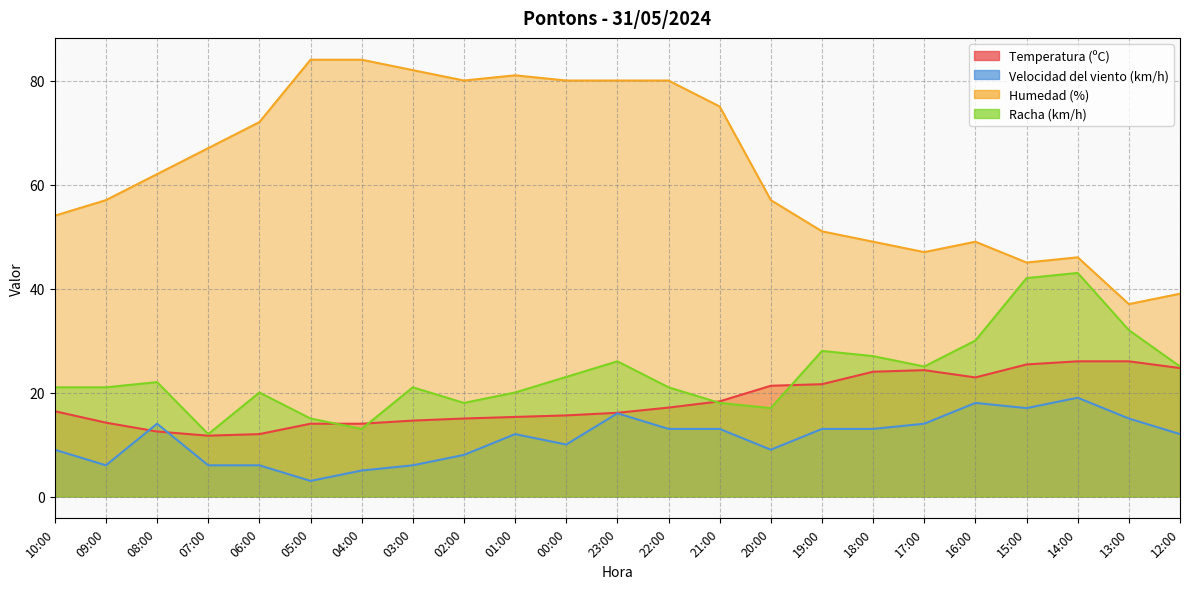

Reading right to left, list all the values displayed in this chart.

Temperatura (ºC): 24.7	26.0	26.0	25.4	22.9	24.3	24.0	21.6	21.3	18.3	17.1	16.1	15.6	15.3	15.0	14.6	14.0	14.0	12.0	11.7	12.5	14.2	16.4
Velocidad del viento (km/h): 12.0	15.0	19.0	17.0	18.0	14.0	13.0	13.0	9.0	13.0	13.0	16.0	10.0	12.0	8.0	6.0	5.0	3.0	6.0	6.0	14.0	6.0	9.0
Humedad (%): 39.0	37.0	46.0	45.0	49.0	47.0	49.0	51.0	57.0	75.0	80.0	80.0	80.0	81.0	80.0	82.0	84.0	84.0	72.0	67.0	62.0	57.0	54.0
Racha (km/h): 25.0	32.0	43.0	42.0	30.0	25.0	27.0	28.0	17.0	18.0	21.0	26.0	23.0	20.0	18.0	21.0	13.0	15.0	20.0	12.0	22.0	21.0	21.0